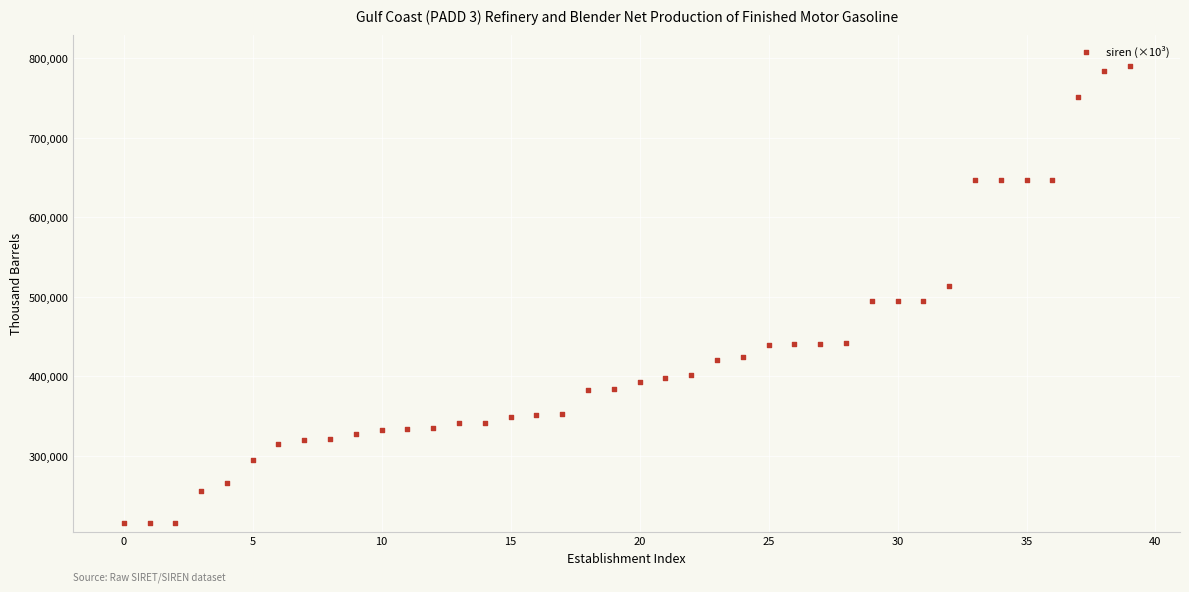

What is the range of Y values (max minus min)?

574399.7